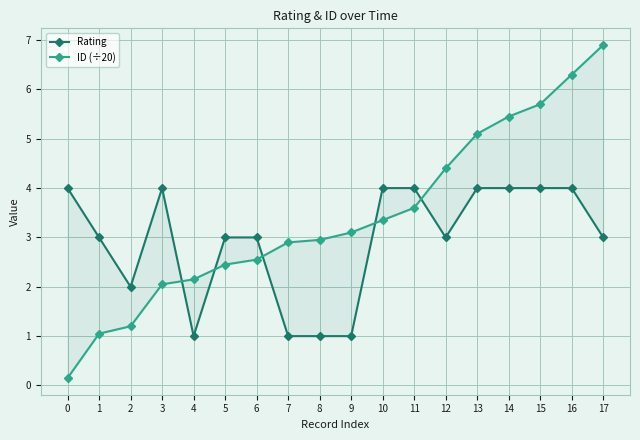

What is the average value of the Rating series?

2.9